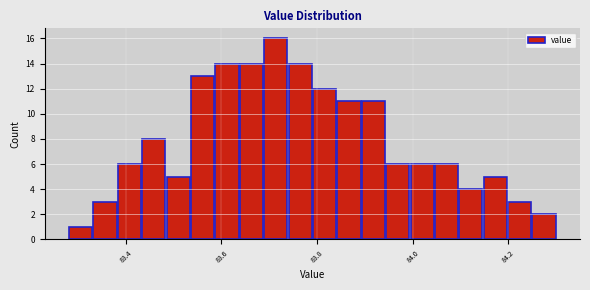

Around what value on the x-axis is the tallest bar? Give the approximate position of its centre, as read against the axis.

83.72